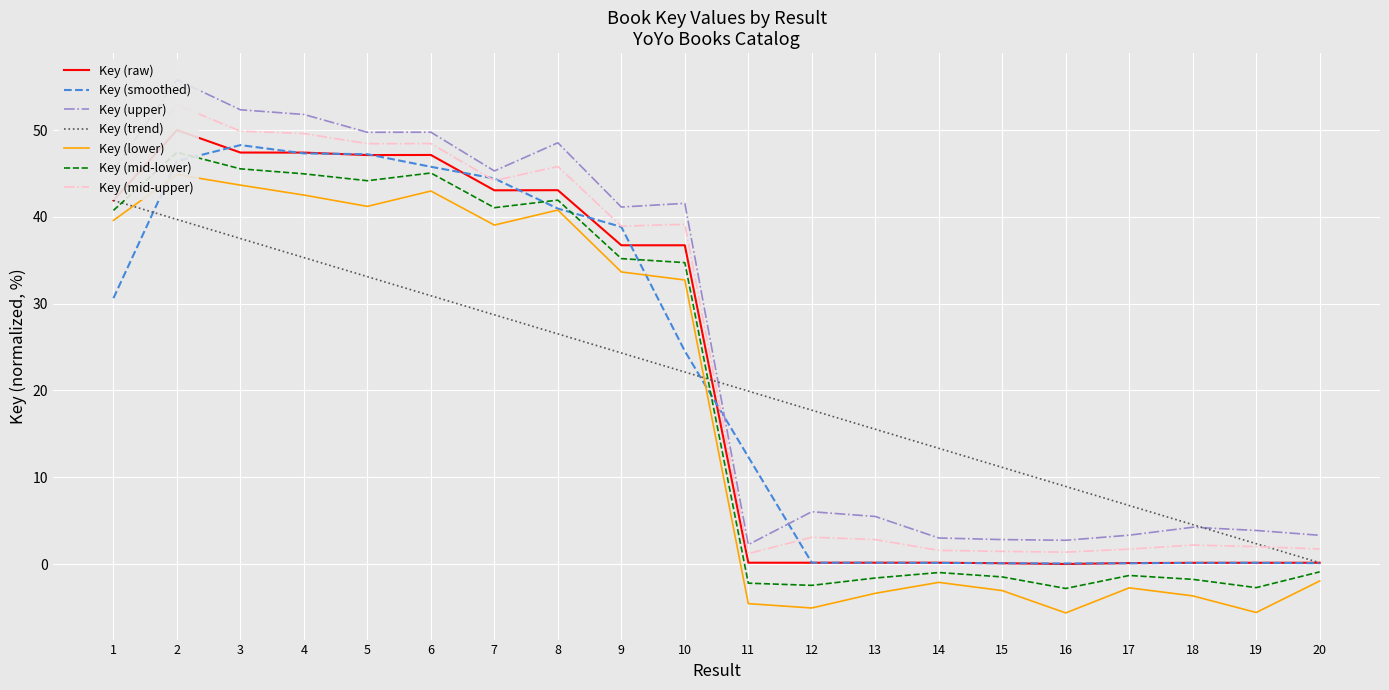

How many interior local peaks (higher than both neighbors) does the data have?

4